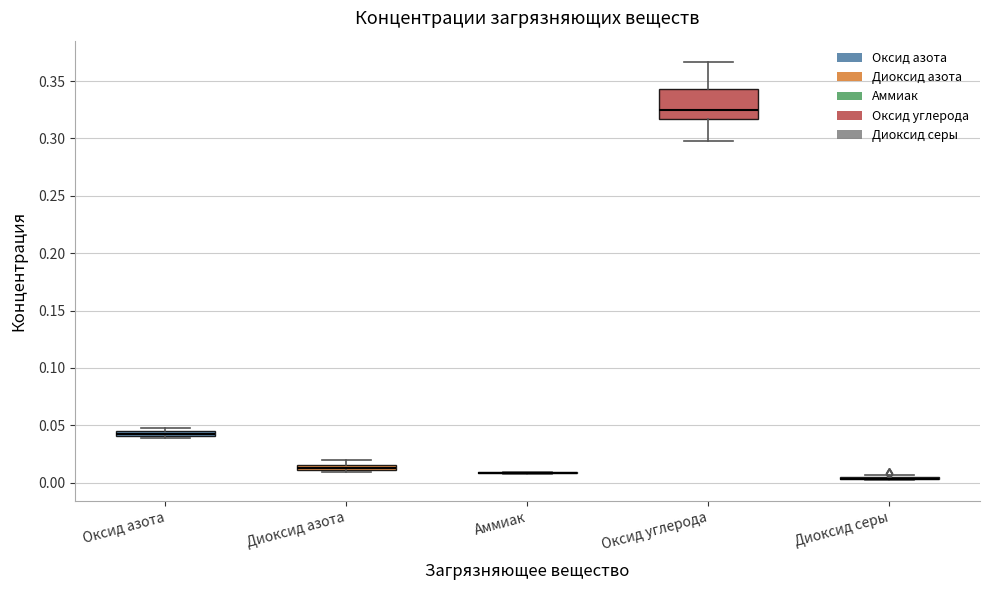

Comparing the boxes themselves (not the whiskers), which one is the tallest?

Оксид углерода